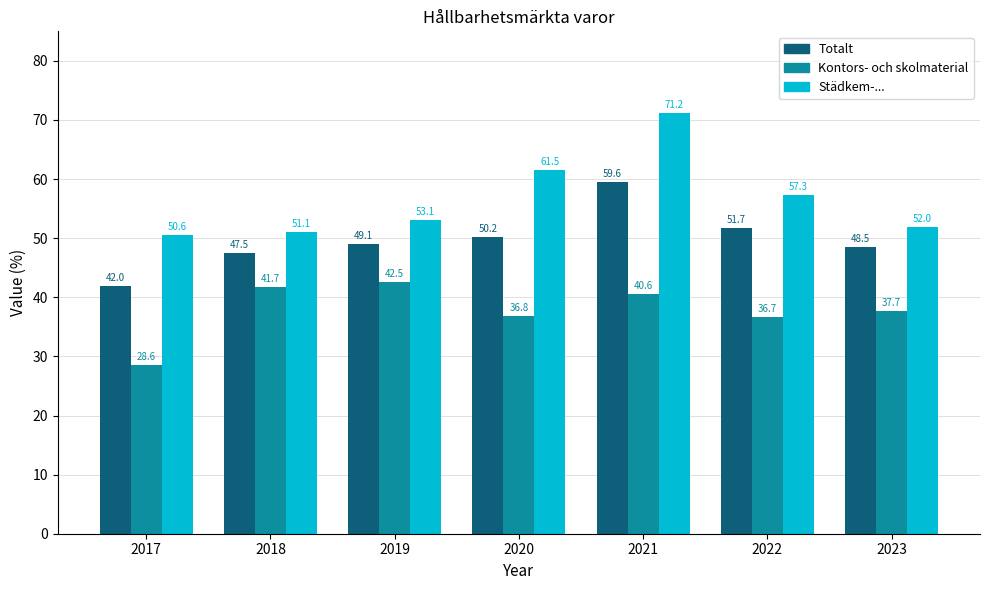

What is the spread (max minus min) of values at 2021?

30.6